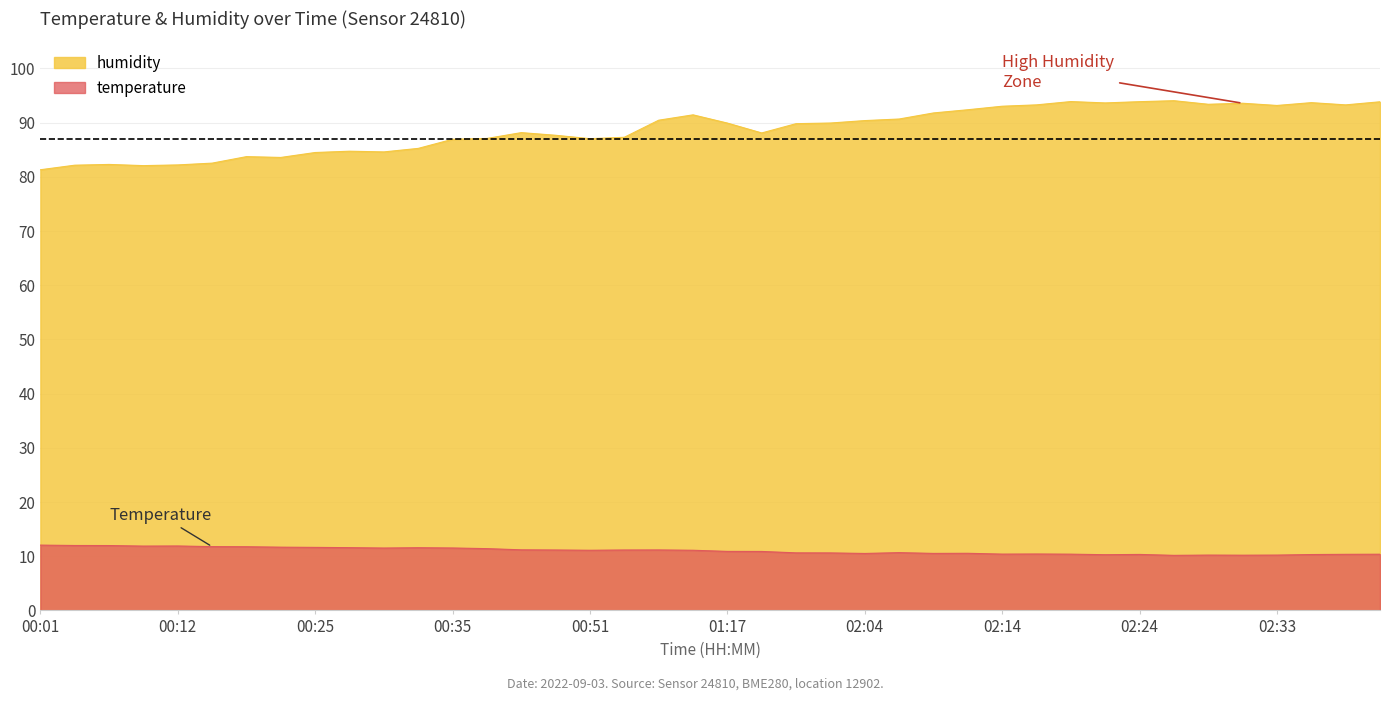

Reading right to left, extract all data points from this chart.

temperature: 02:41=10.4	02:38=10.3	02:36=10.3	02:33=10.2	02:31=10.2	02:29=10.2	02:26=10.2	02:24=10.3	02:21=10.3	02:19=10.4	02:16=10.4	02:14=10.4	02:11=10.5	02:09=10.5	02:06=10.7	02:04=10.5	02:01=10.6	01:59=10.6	01:28=10.9	01:17=10.9	01:10=11.1	01:07=11.2	00:56=11.2	00:51=11.1	00:48=11.2	00:43=11.2	00:38=11.4	00:35=11.5	00:32=11.6	00:30=11.5	00:27=11.6	00:25=11.6	00:22=11.7	00:20=11.8	00:17=11.8	00:12=11.9	00:09=11.9	00:06=12.0	00:04=12.0	00:01=12.1
humidity: 02:41=93.8	02:38=93.3	02:36=93.7	02:33=93.2	02:31=93.6	02:29=93.4	02:26=94.0	02:24=93.9	02:21=93.6	02:19=93.9	02:16=93.3	02:14=93.0	02:11=92.4	02:09=91.8	02:06=90.7	02:04=90.4	02:01=89.9	01:59=89.8	01:28=88.1	01:17=89.9	01:10=91.4	01:07=90.5	00:56=87.3	00:51=87.0	00:48=87.7	00:43=88.2	00:38=87.1	00:35=86.9	00:32=85.2	00:30=84.6	00:27=84.7	00:25=84.5	00:22=83.6	00:20=83.7	00:17=82.5	00:12=82.2	00:09=82.1	00:06=82.3	00:04=82.2	00:01=81.3